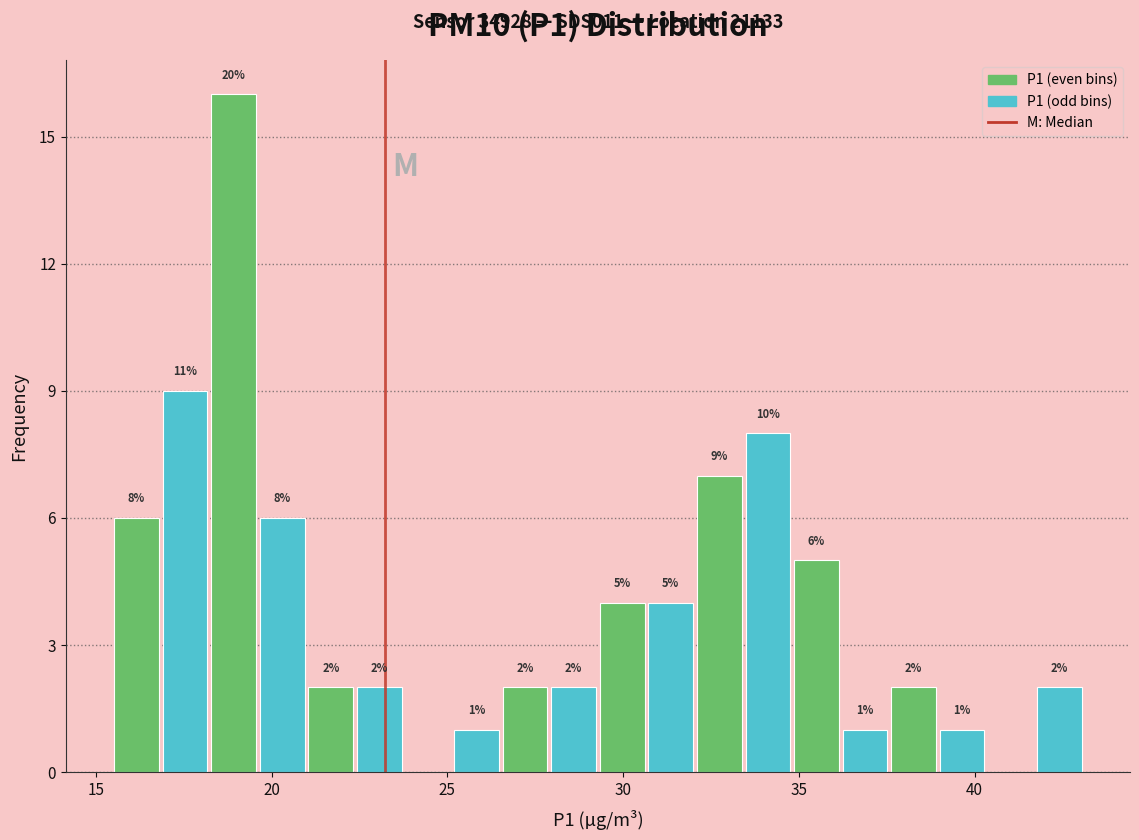

Around what value on the x-axis is the tallest bar? Give the approximate position of its centre, as read against the axis.

19.0